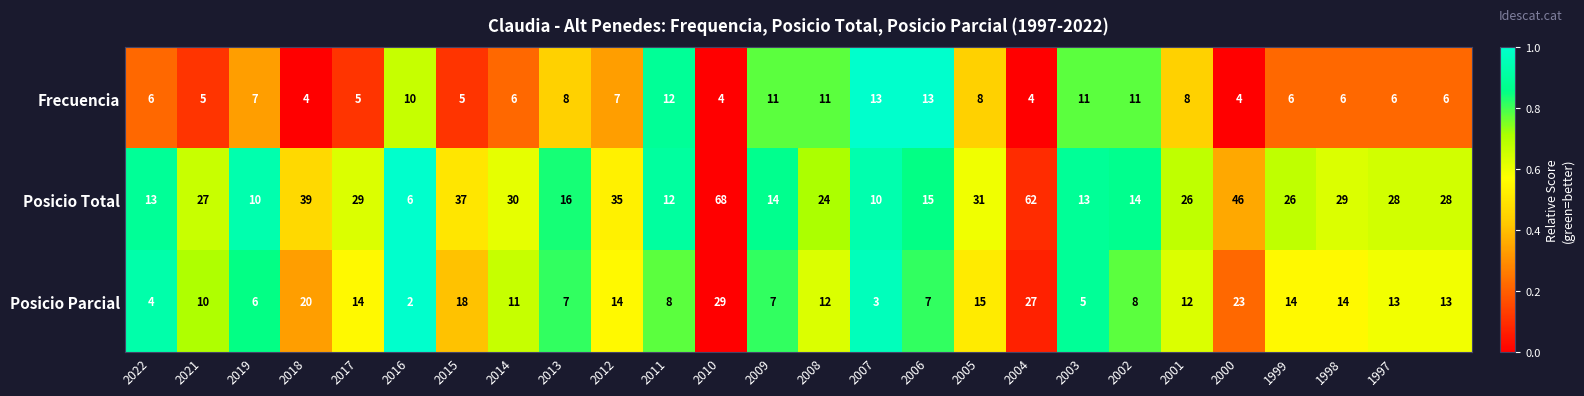

What is the difference between the maximum and minimum values in the Frecuencia series?

9